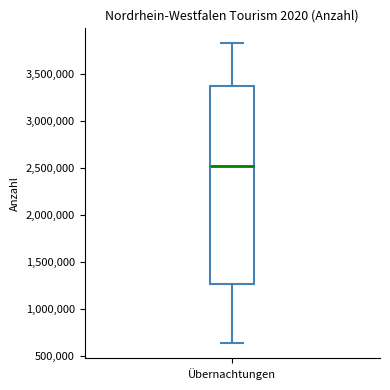

Where is the lower edge of the box for Übernachtungen on the y-axis? The values are not printed on the chart, so give them approximately, as read against the axis.

1250000